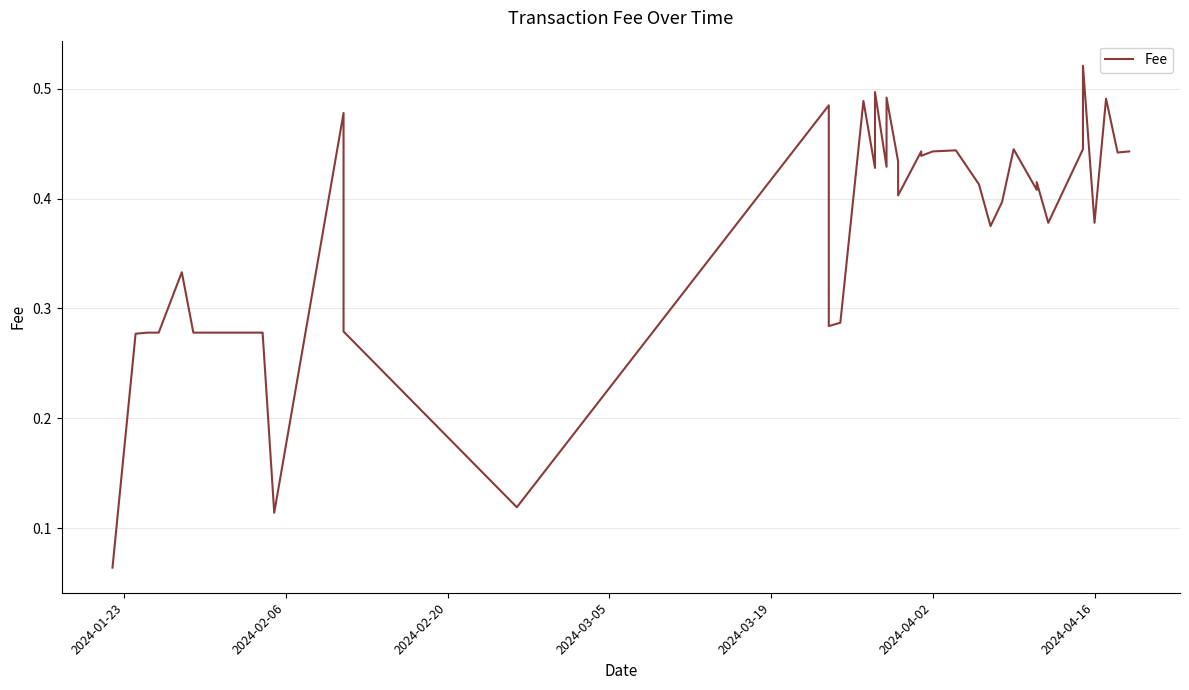

Which category has the lowest value across all series?

2024-01-23